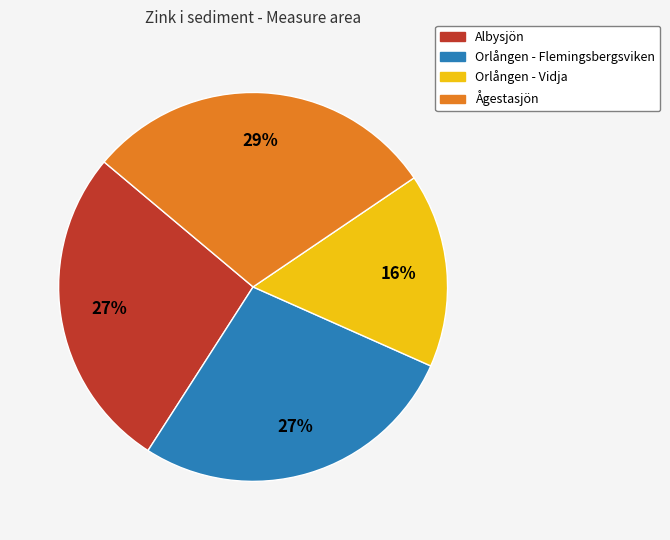

Approximately how many times larger is the value at Orlången - Flemingsbergsviken compared to Orlången - Vidja?

1.7